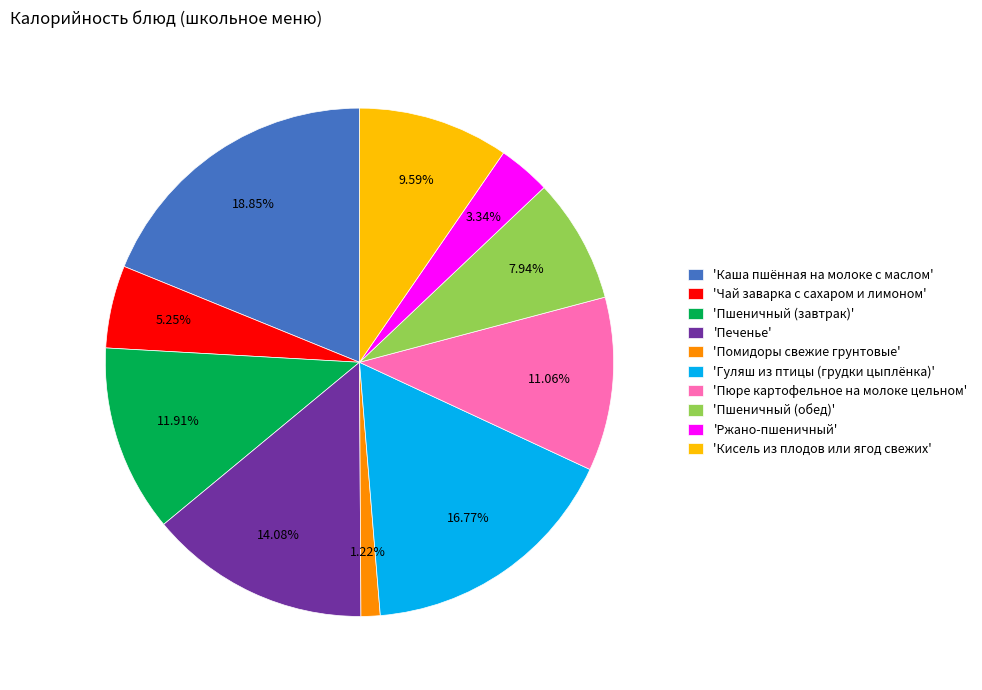

Which has a higher value, 'Пюре картофельное на молоке цельном' or 'Ржано-пшеничный'?

'Пюре картофельное на молоке цельном'